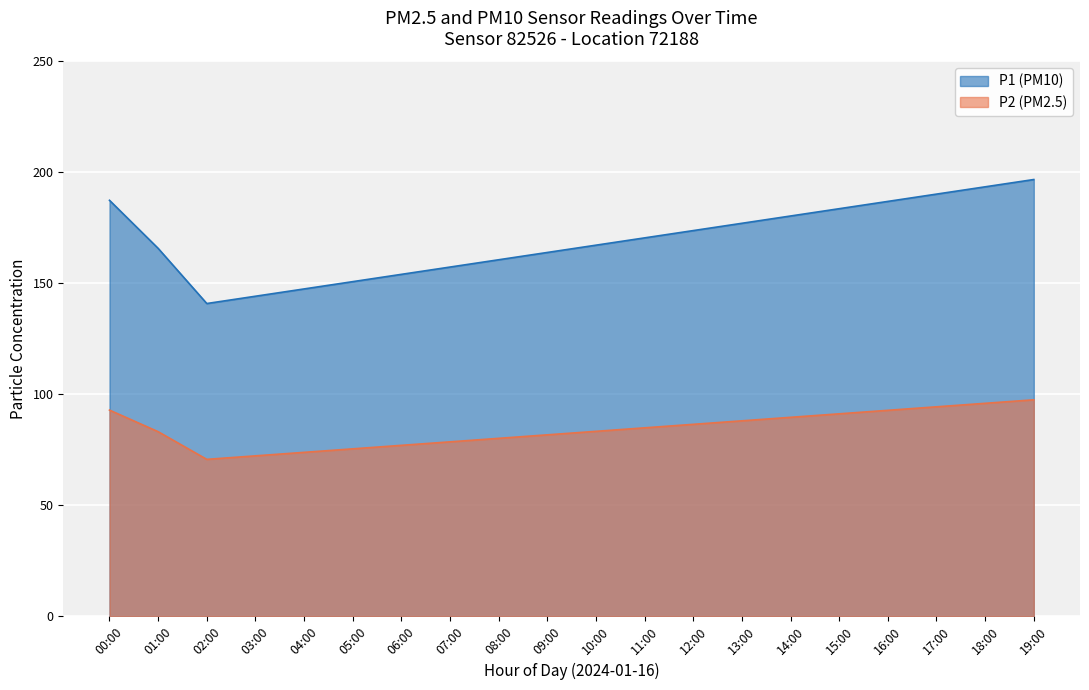

At which category is the sum across all series the highest?

19:00